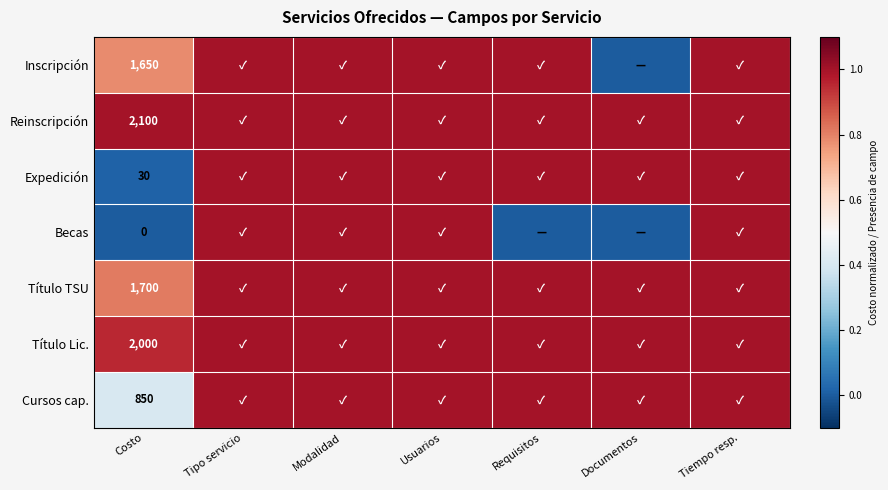

At how many categories does at least one series exceed 0?

7